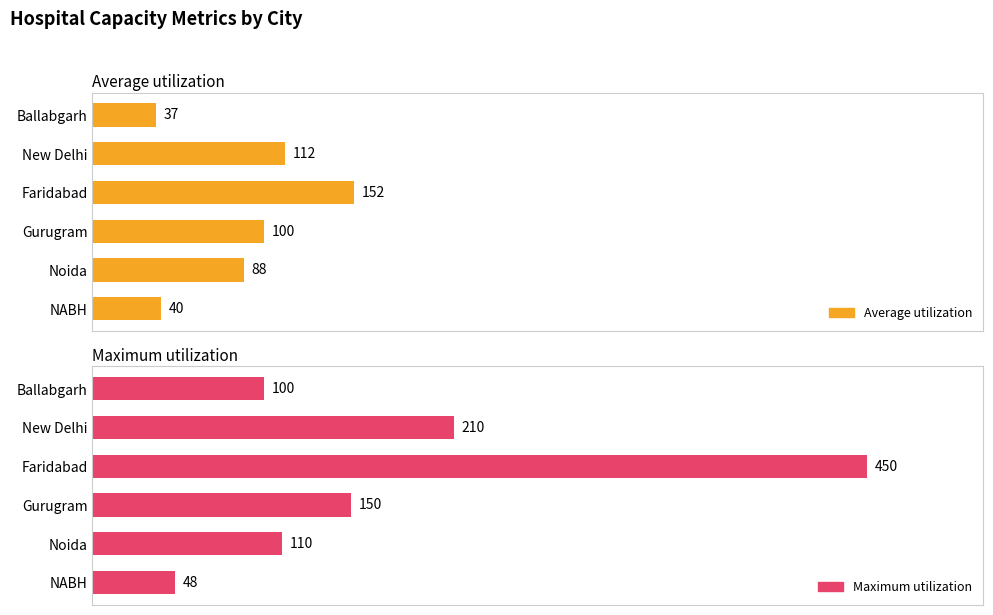

Which series changed the most between Noida and Faridabad?

Maximum utilization